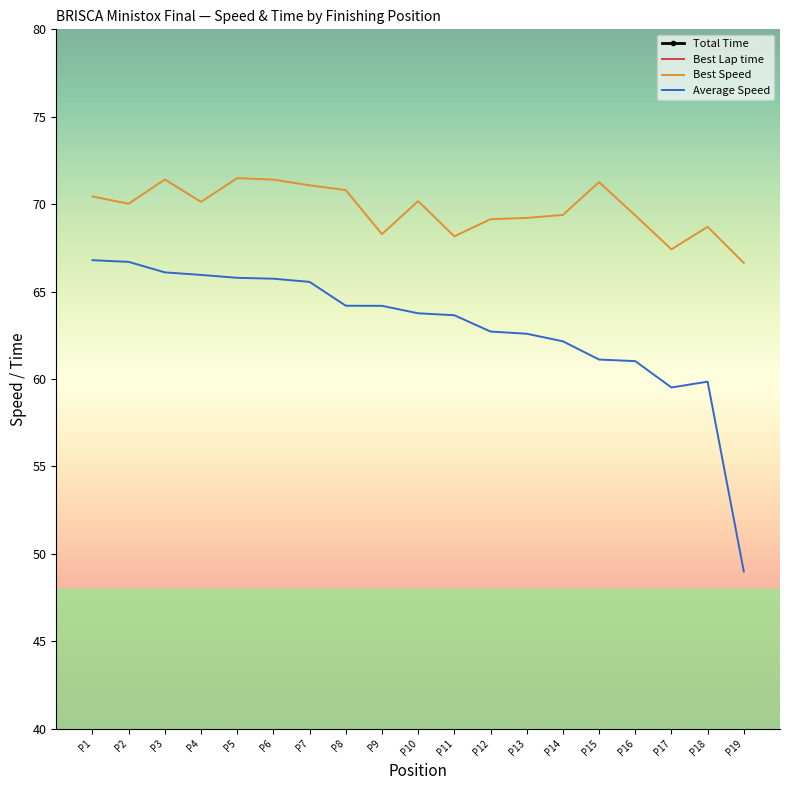

What is the highest value of the Best Speed series?

71.5